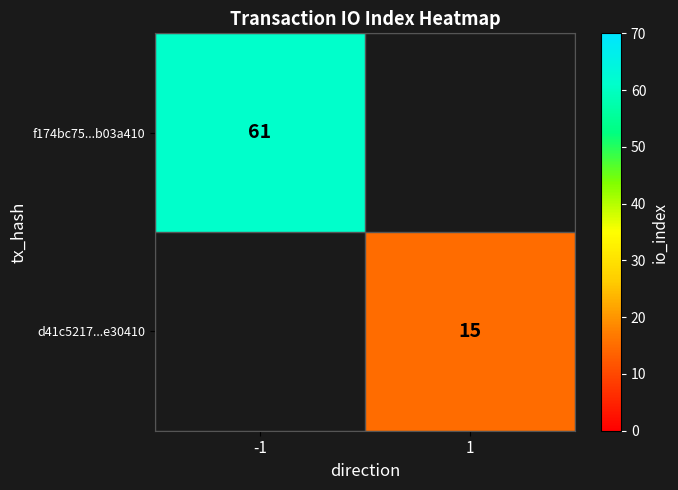

The f174bc75...b03a410 series shows 61 at -1. True or false?

True